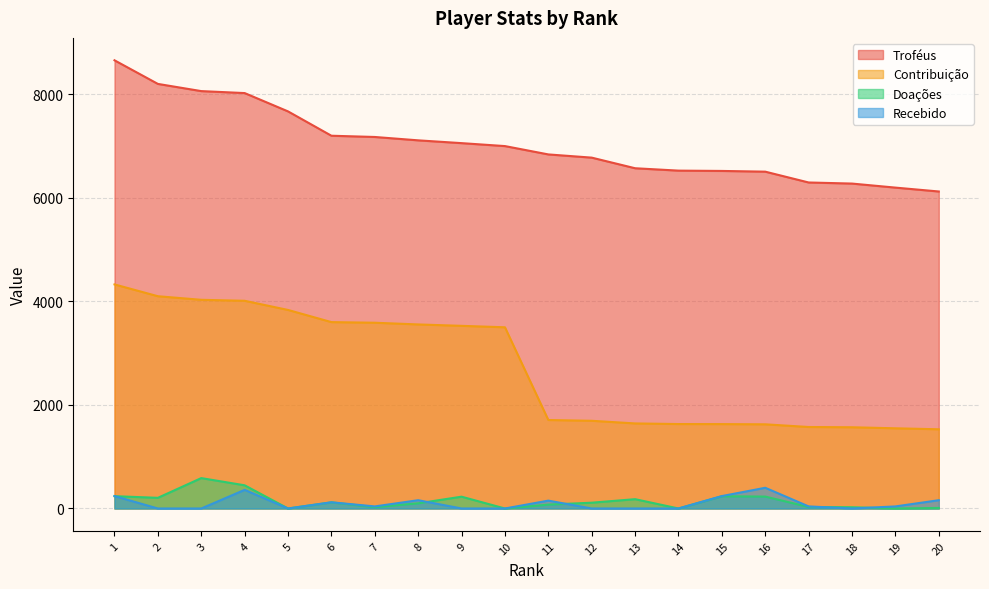

At 15, list the series in order from largest to smallest.

Troféus, Contribuição, Recebido, Doações